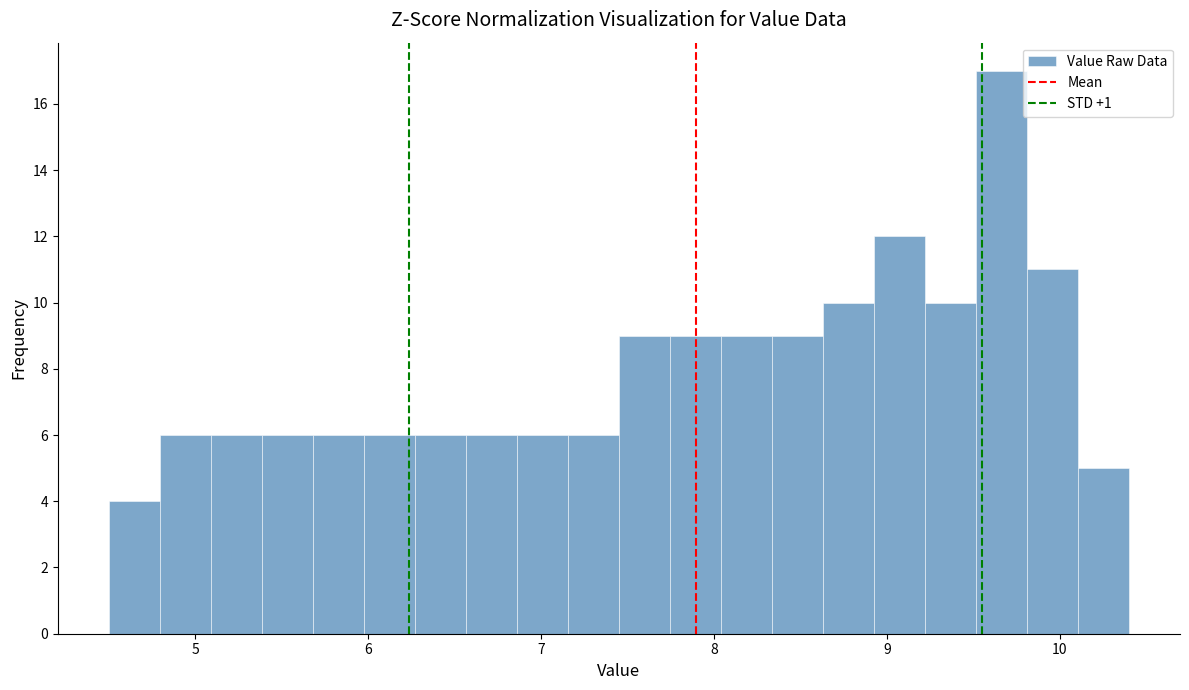

Read against the x-axis, roughly where is the centre of the tallest bar?

9.7